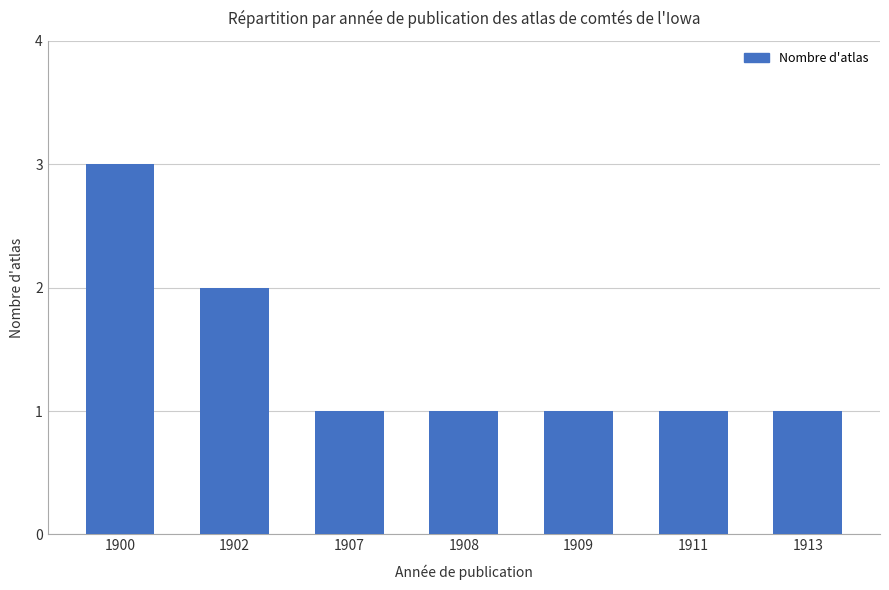

The value at 1913 is 0. True or false?

False